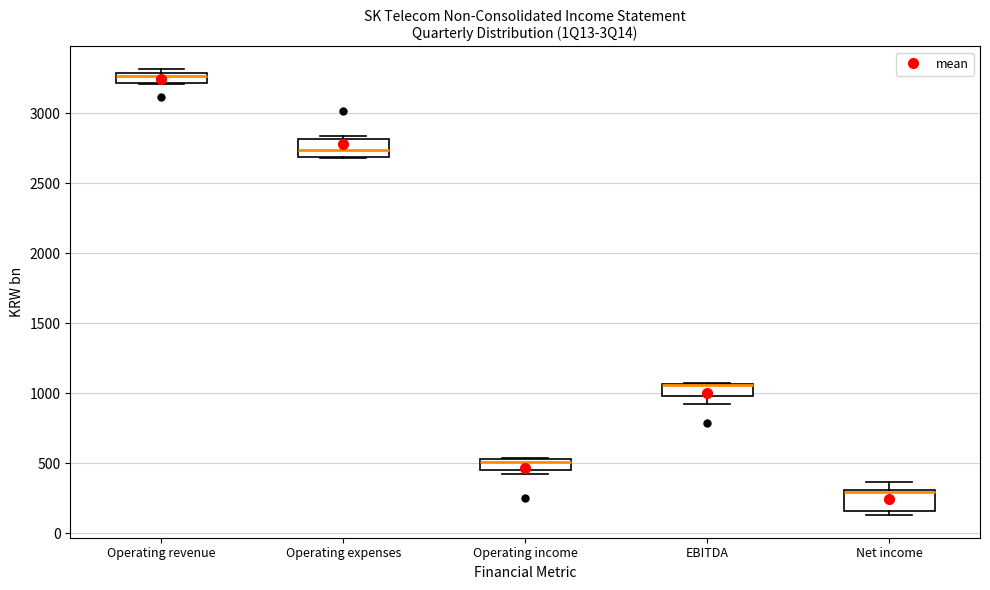

Where does the median line of the box for Operating income sit on the y-axis? The values are not printed on the chart, so give them approximately, as read against the axis.

500